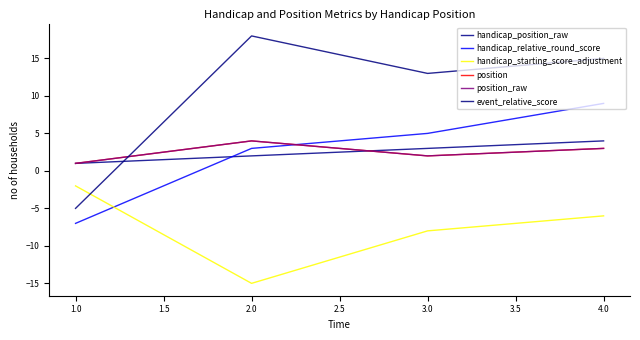

Where is the first local maximum for event_relative_score?

2.0